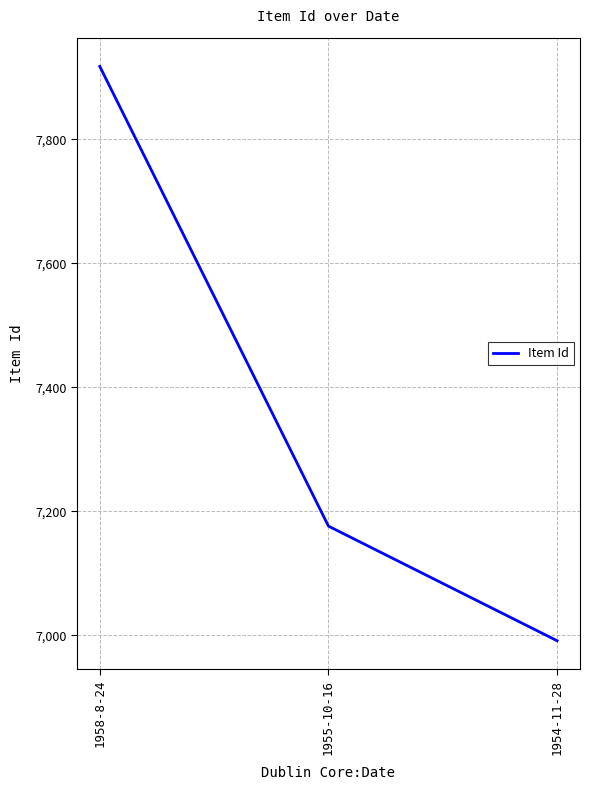

List the labels in order of value, smallest first.

1954-11-28, 1955-10-16, 1958-8-24